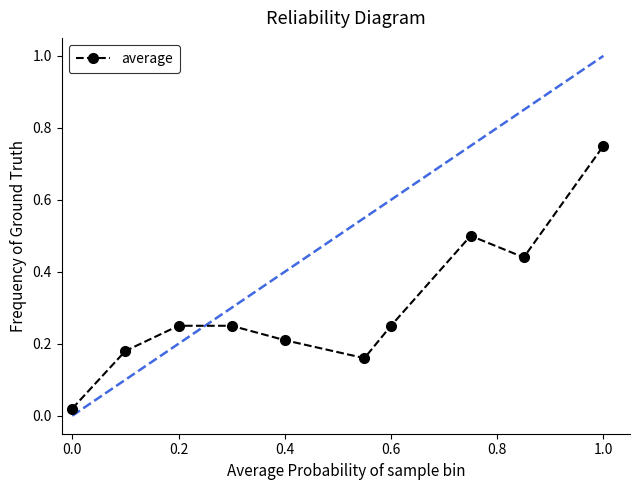

What is the sum of all values?

3.0